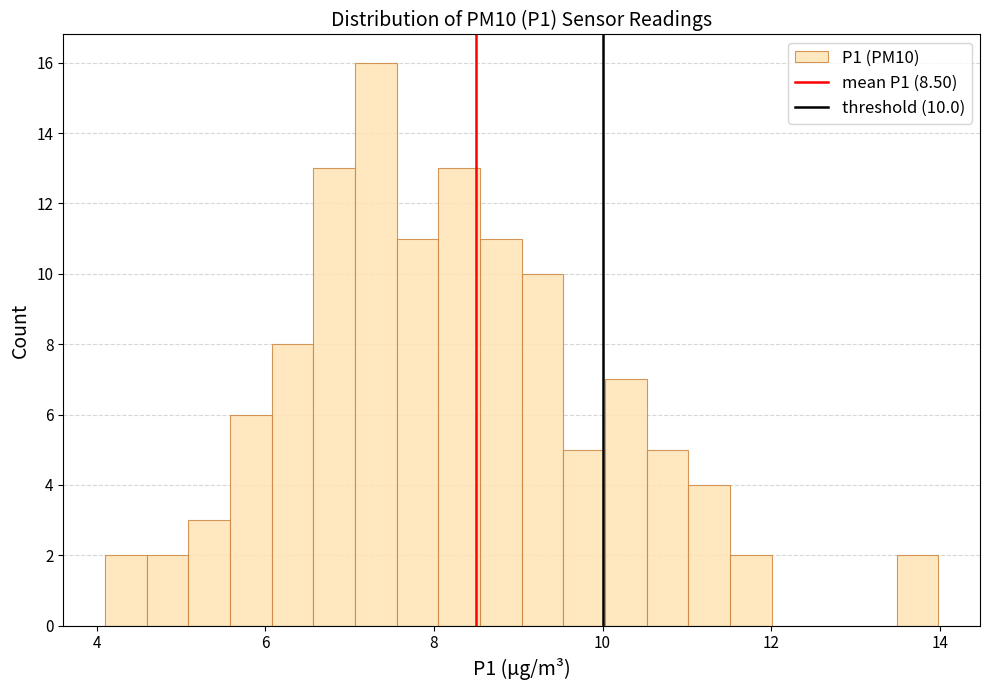

Read against the x-axis, roughly where is the centre of the tallest bar?

7.4